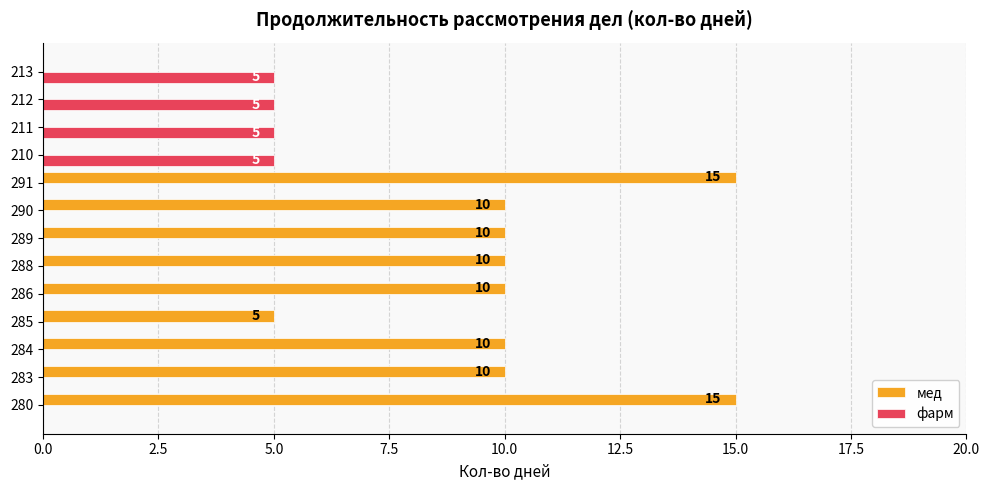

Count the number of categories in the chart.

13